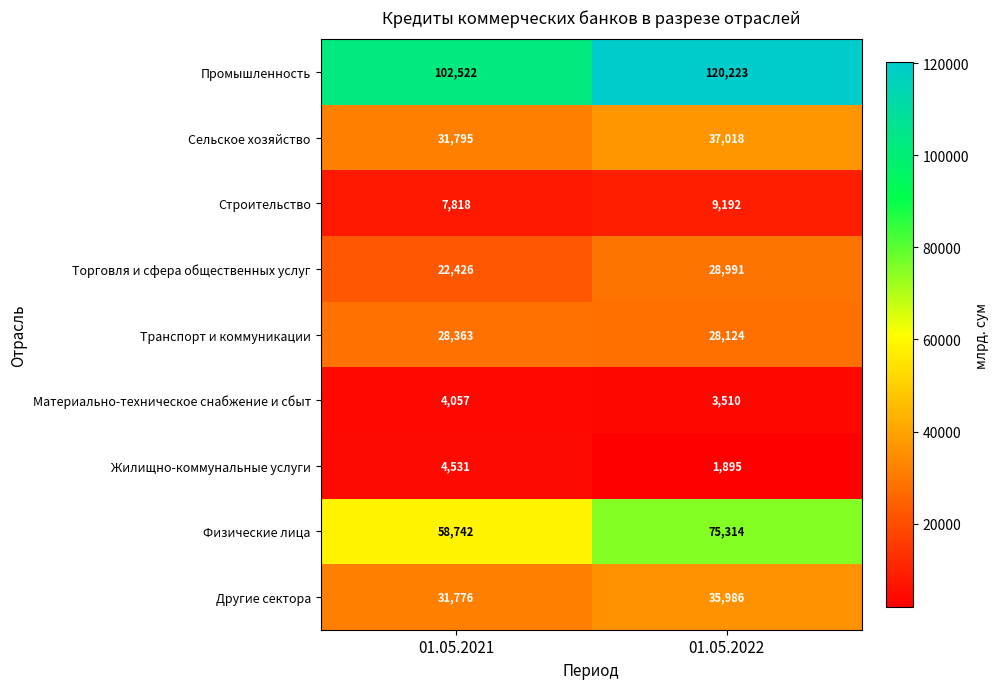

What is the approximate value of Строительство at 01.05.2022, to the nearest 50?

9200